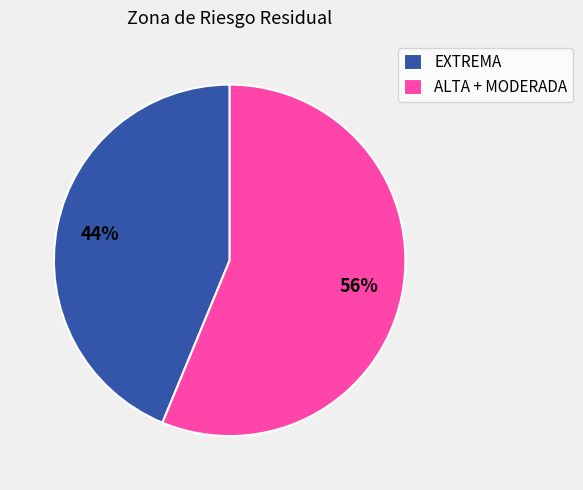

What is the largest slice in the pie chart?

ALTA + MODERADA